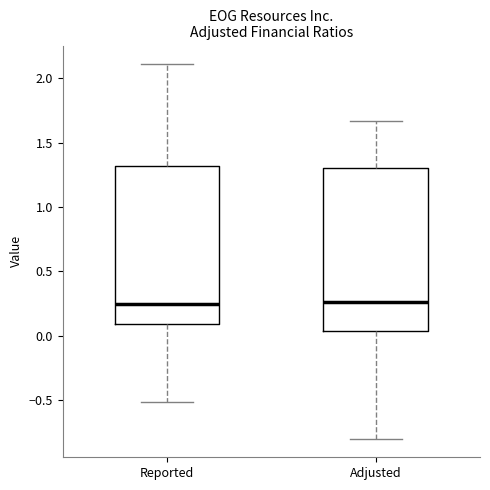

Where is the lower edge of the box for Reported on the y-axis? The values are not printed on the chart, so give them approximately, as read against the axis.

0.10